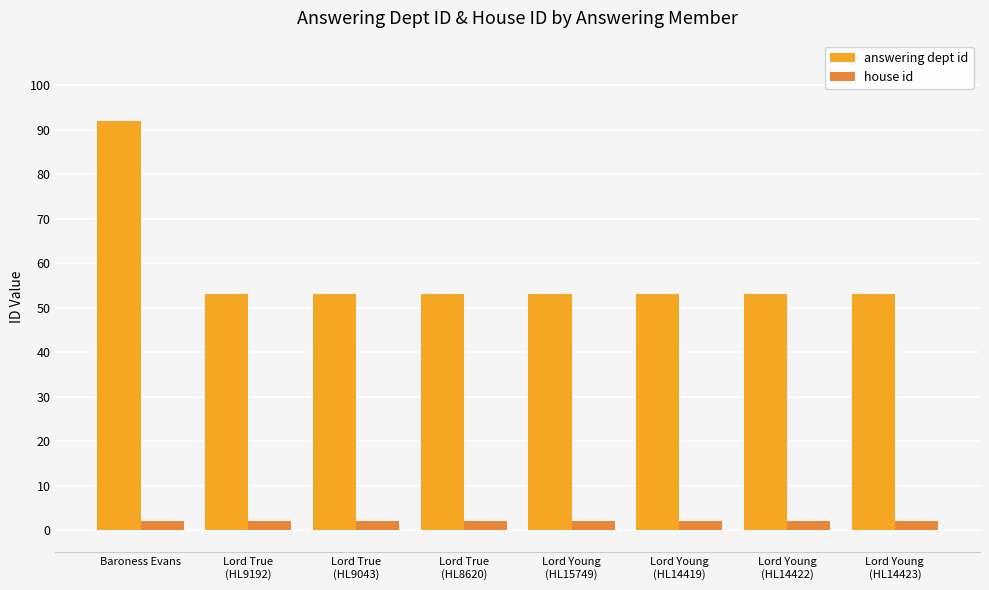

Which category has the highest value in the answering dept id series?

Baroness Evans